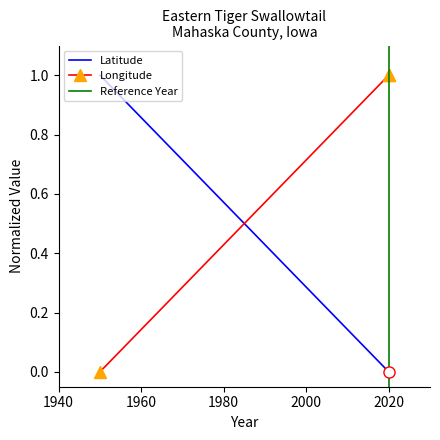

Which series has the largest range (max minus min)?

Latitude